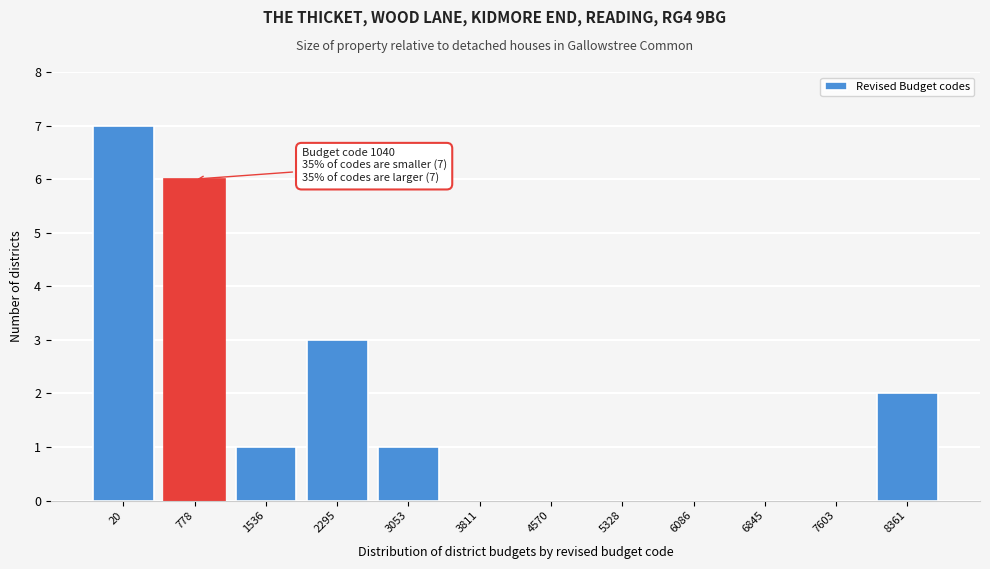

Reading left to right, what are all the values shown in this chart?

20=7	778=6	1536=1	2295=3	3053=1	3811=0	4570=0	5328=0	6086=0	6845=0	7603=0	8361=2